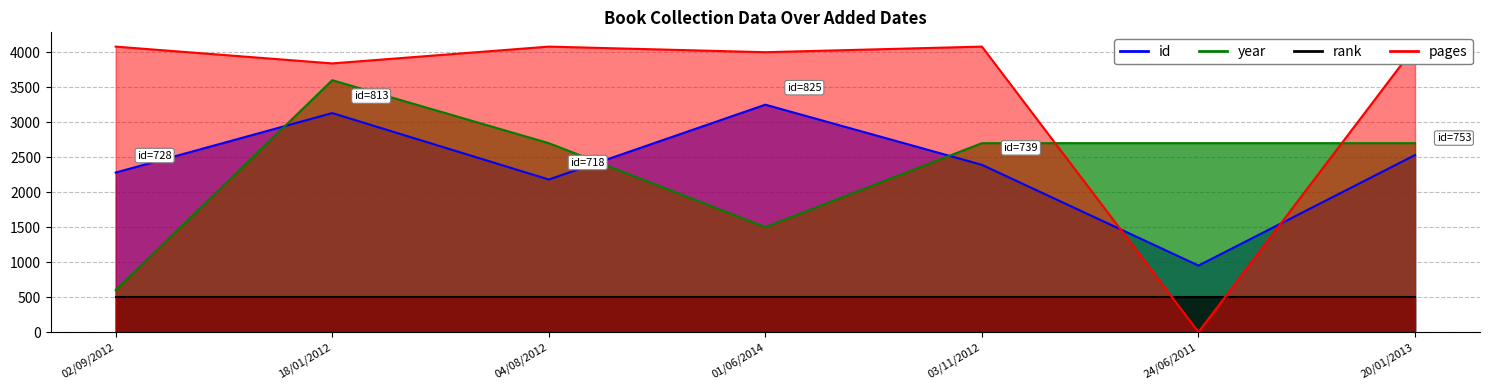

Between 24/06/2011 and 18/01/2012, which is larger?

18/01/2012